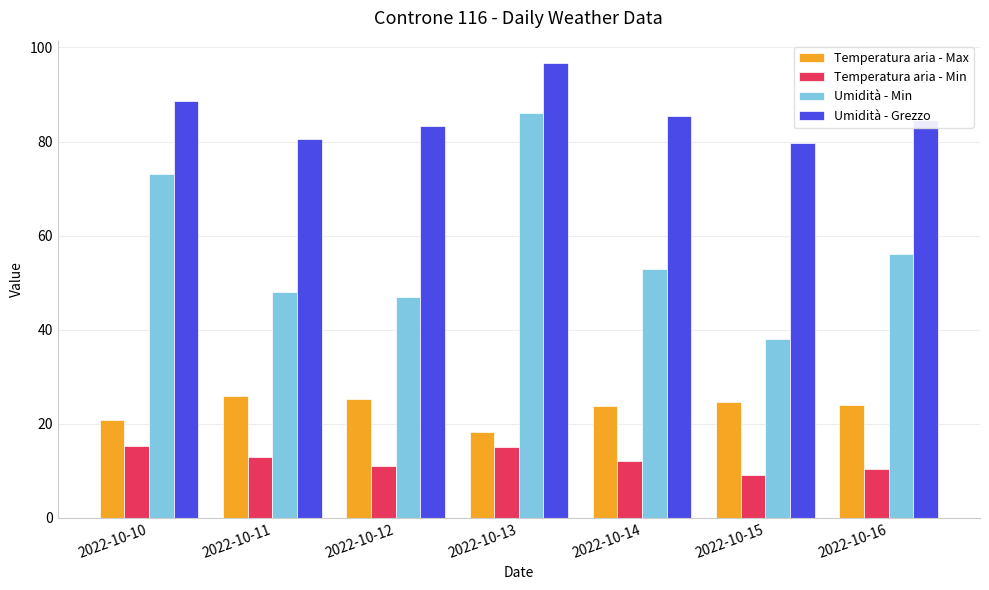

Which series has the widest spread of values?

Umidità - Min